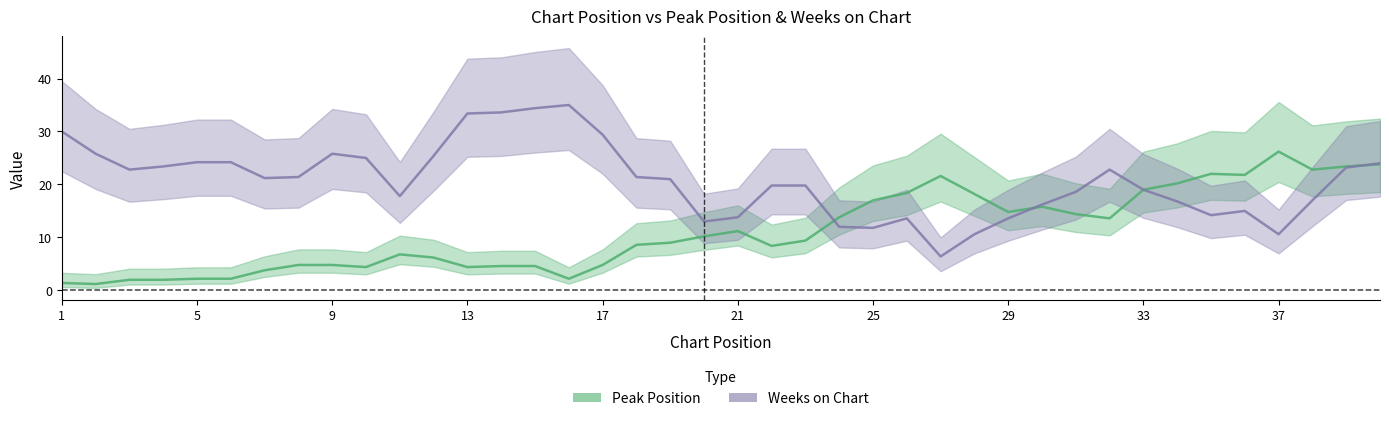

True or false: Weeks on Chart and Peak Position cross at least once.

True